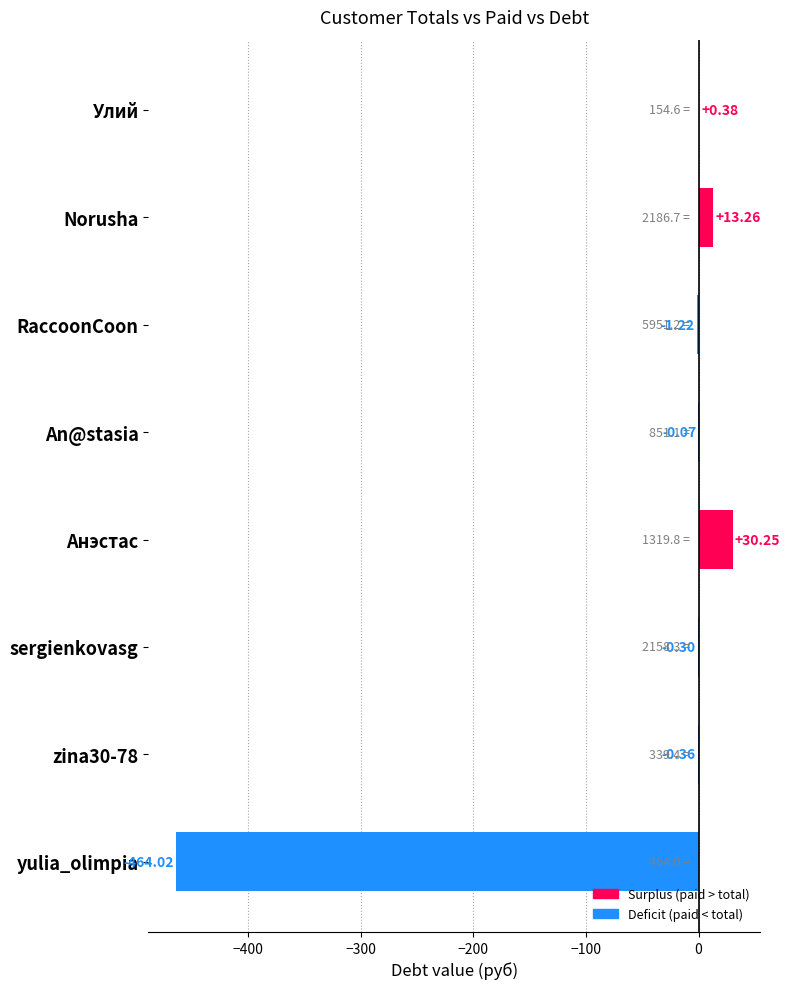

What is the sum of all values?

-422.1